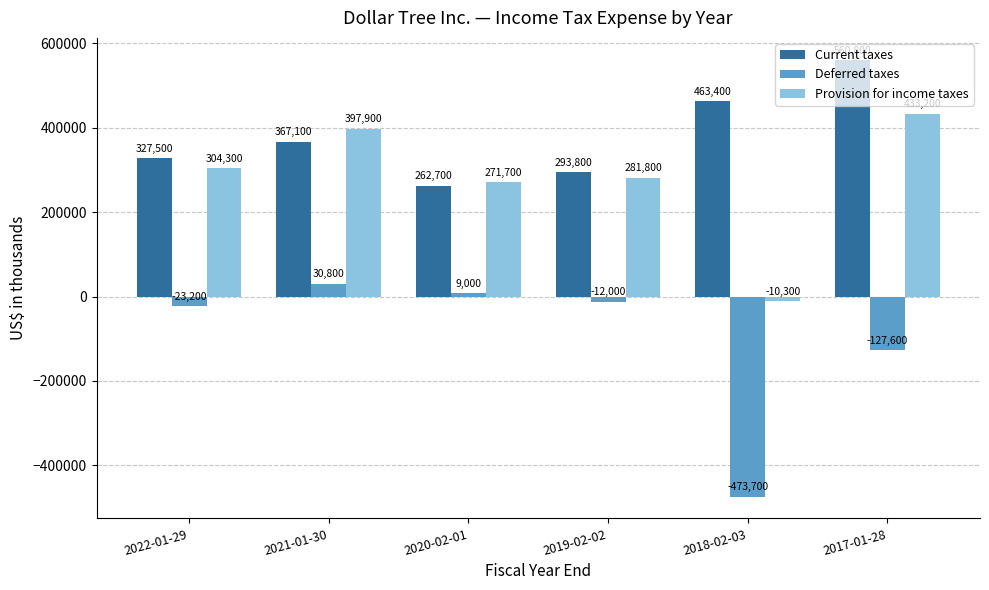

How many negative values does the Deferred taxes series have?

4